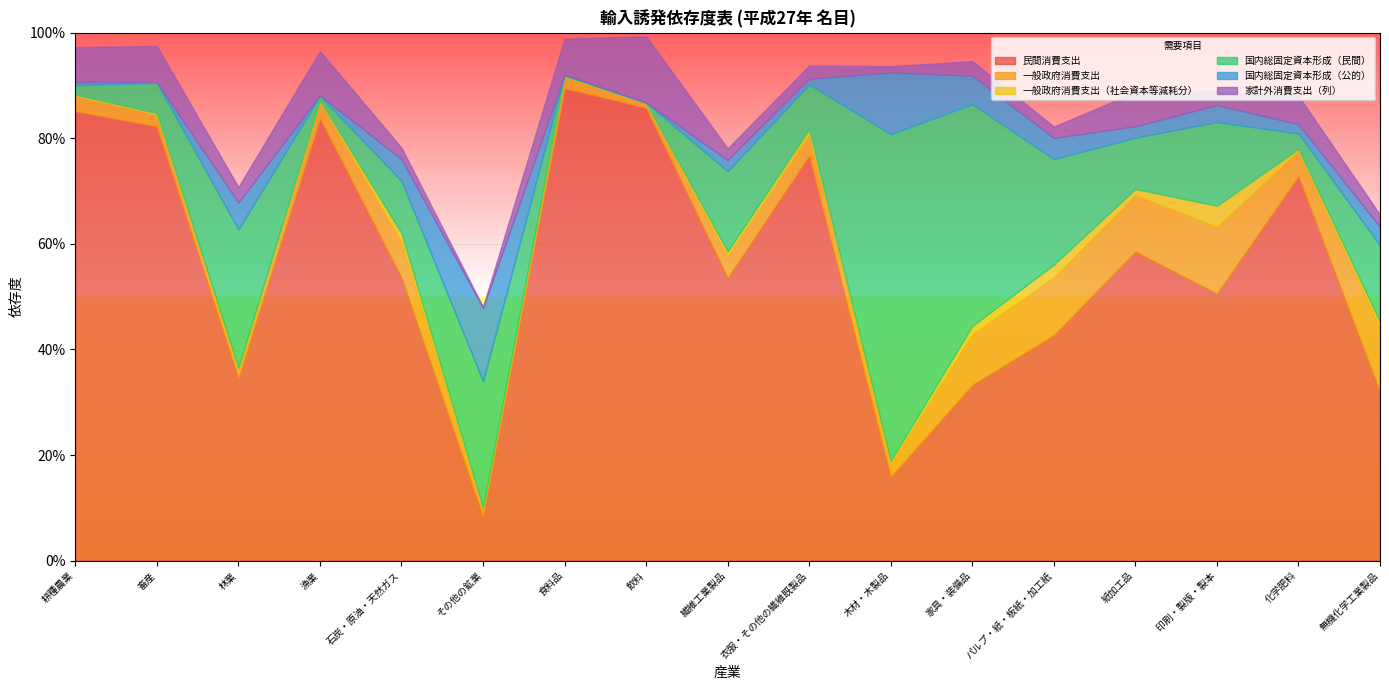

What are all the series names shown in the legend?

民間消費支出, 一般政府消費支出, 一般政府消費支出（社会資本等減耗分）, 国内総固定資本形成（民間）, 国内総固定資本形成（公的）, 家計外消費支出（列）